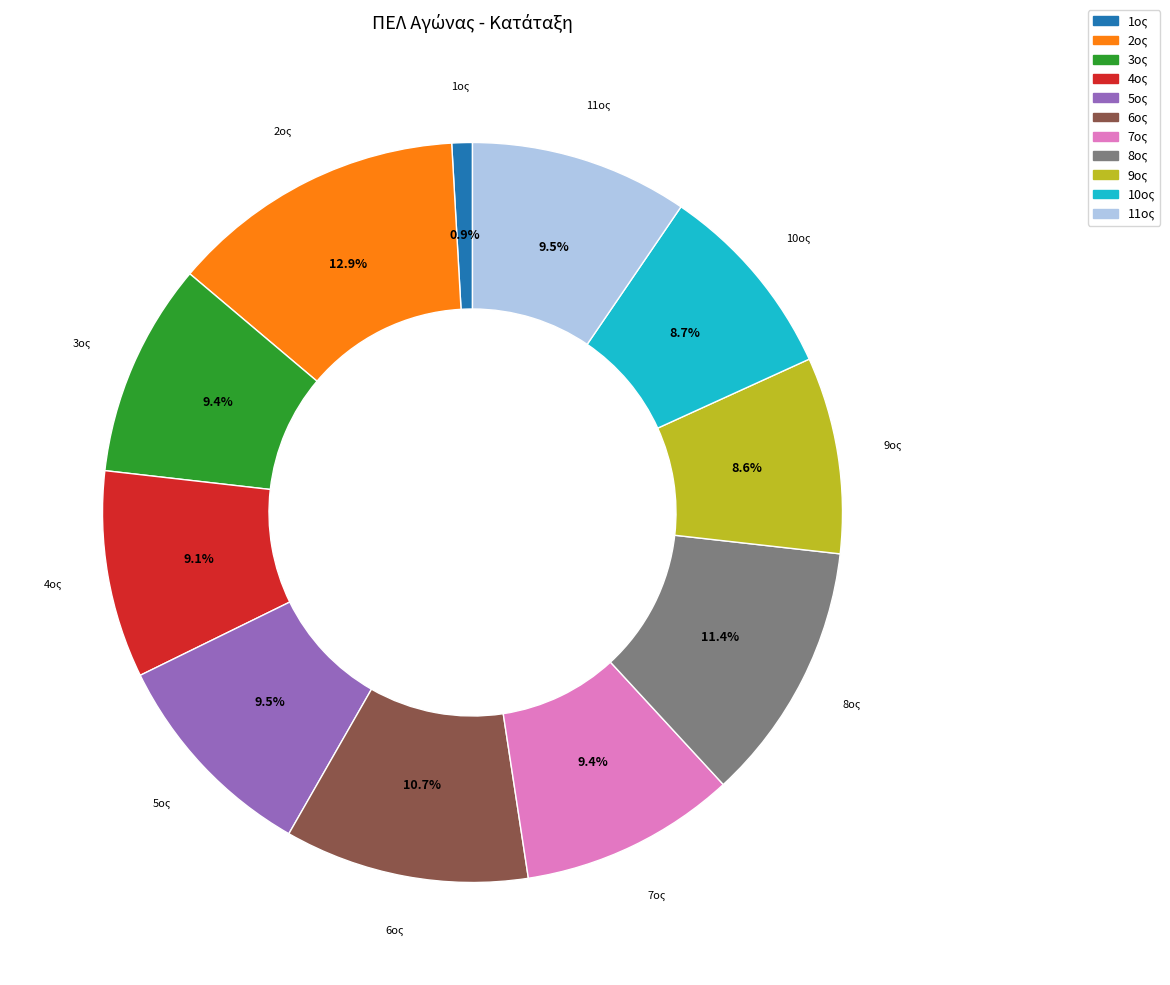

Is 5ος the majority of the pie?

No